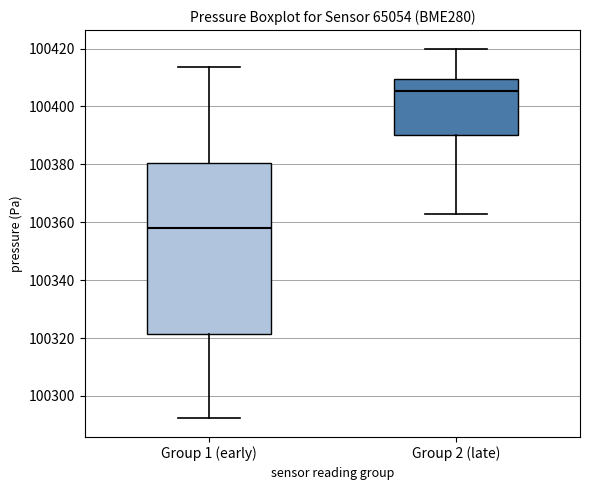

Reading left to right, transcribe this box plot: for each box, give where its median line is, the range the box spans, and where its two whiskers end, as read against the y-axis. The values are not printed on the chart, so give them approximately, as read against the axis.

Group 1 (early): median 100358, box 100322 to 100380, whiskers 100292 to 100414
Group 2 (late): median 100406, box 100390 to 100410, whiskers 100362 to 100420